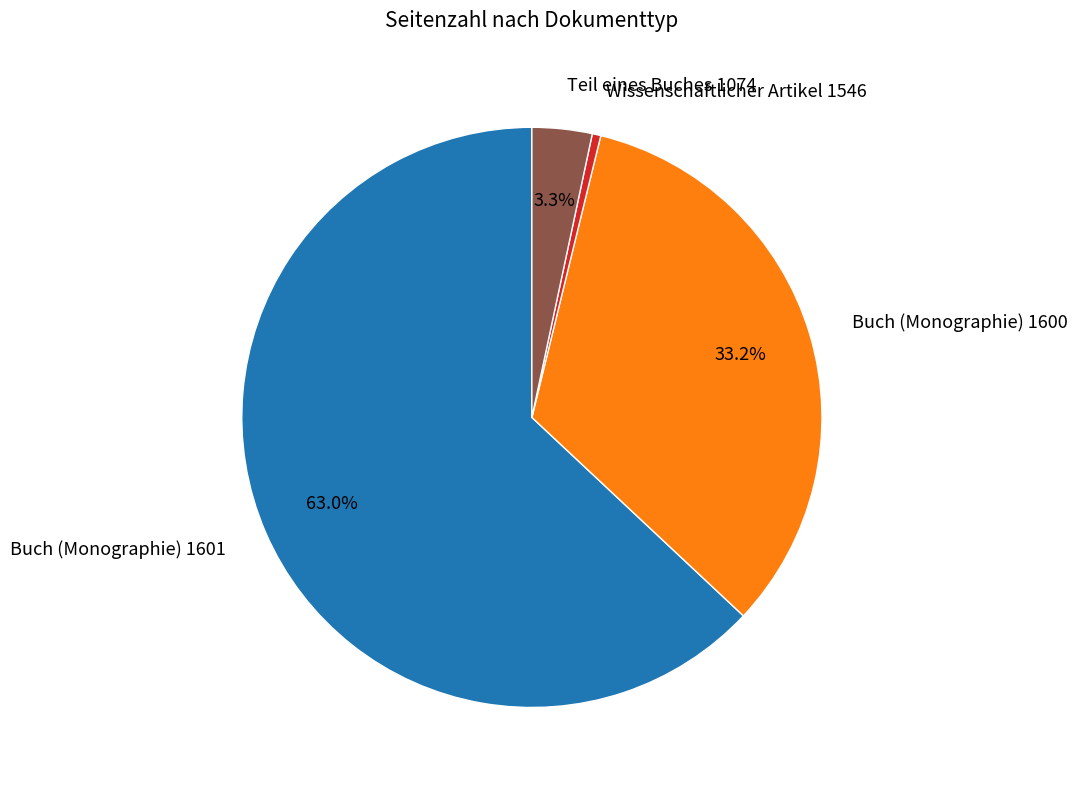

Is there a majority slice in this chart?

Yes